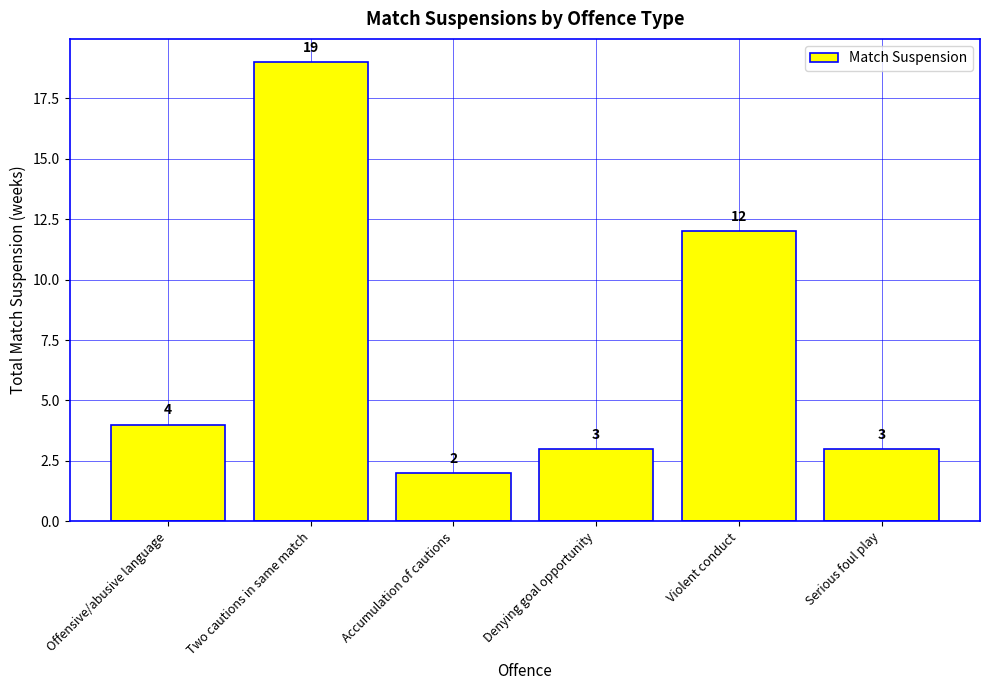

Is it true that the value at Accumulation of cautions is 1?

False